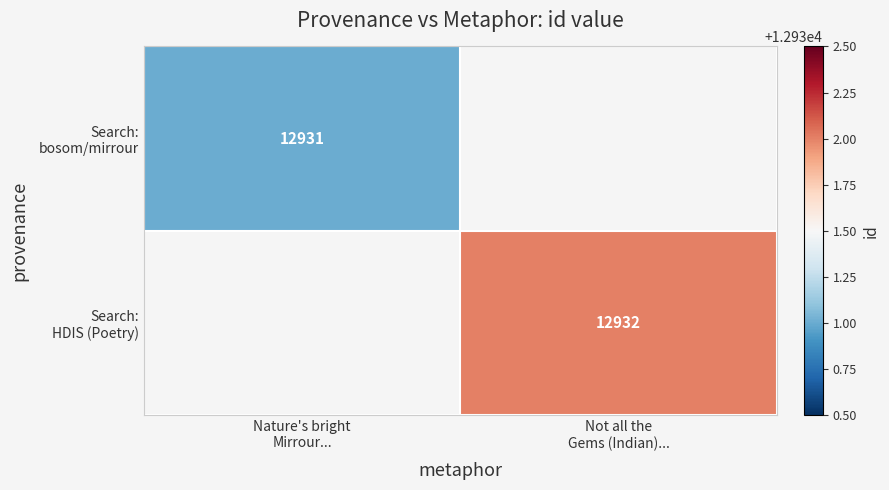

Which category has the lowest value in the Search: bosom/mirrour series?

Nature's bright Mirrour...